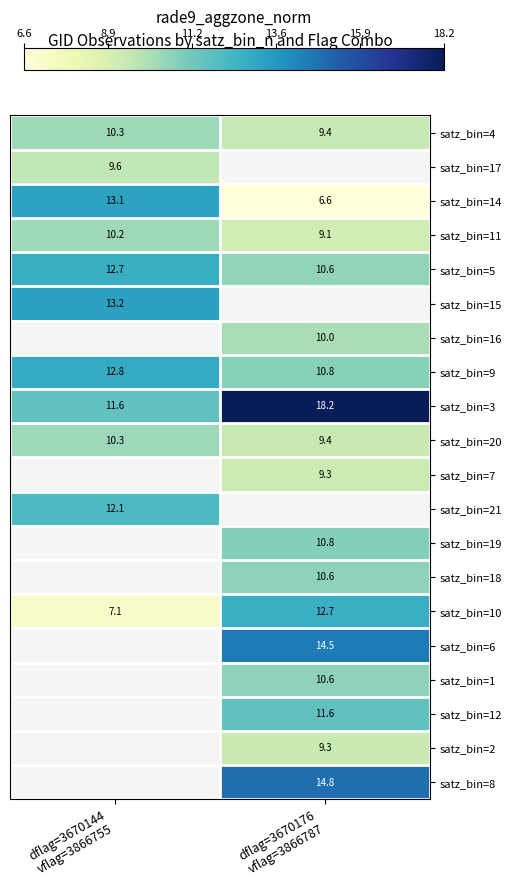

Between dflag=3670176
vflag=3866787 and dflag=3670144
vflag=3866755, which is larger?

dflag=3670144
vflag=3866755